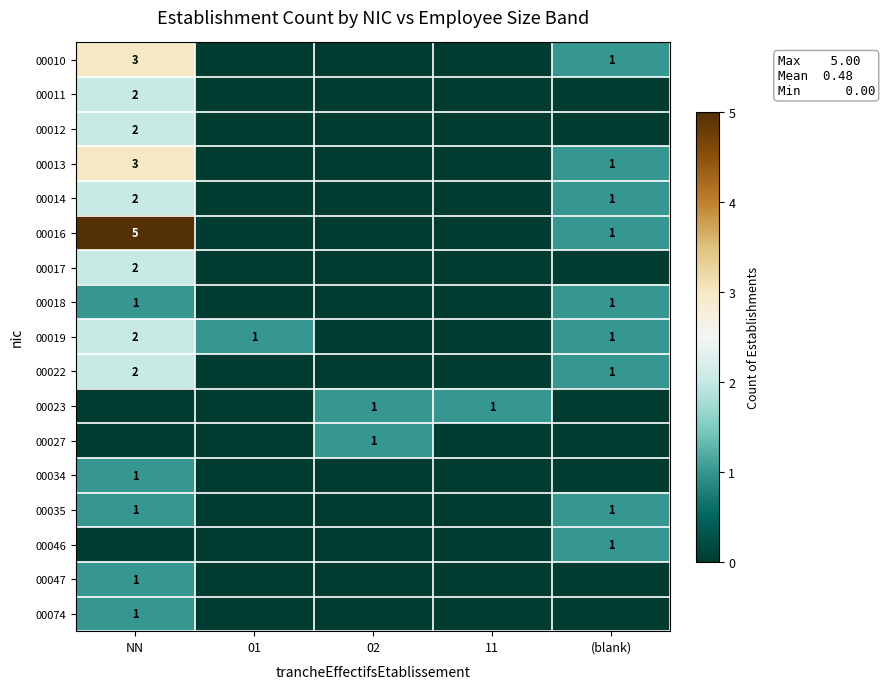

The value of 00016 at (blank) is 1. True or false?

True